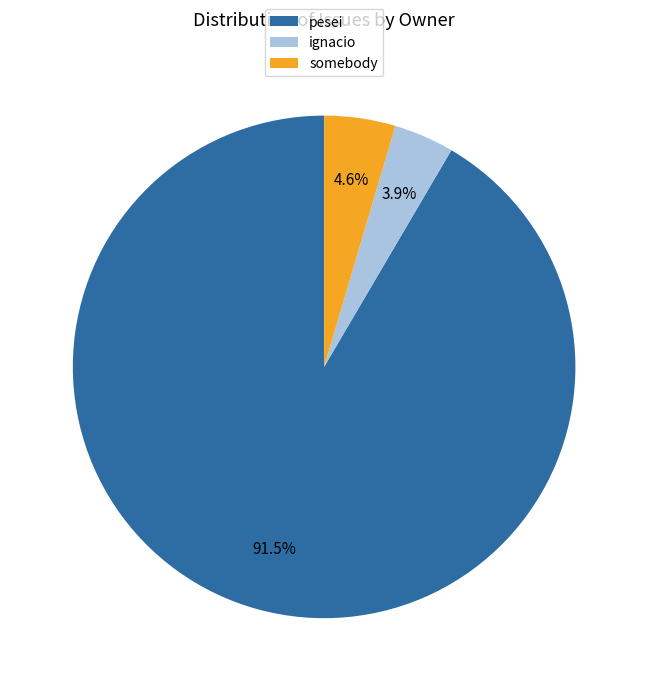

What is the smallest slice in the pie chart?

ignacio